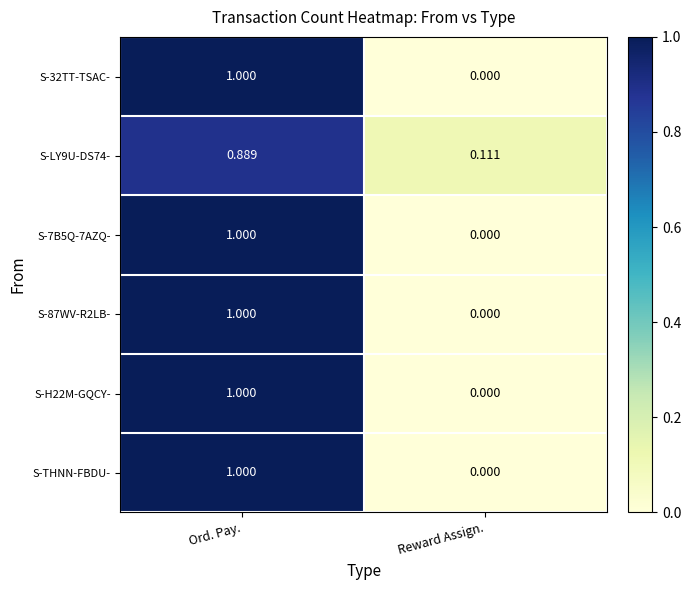

How many series are shown in this chart?

6